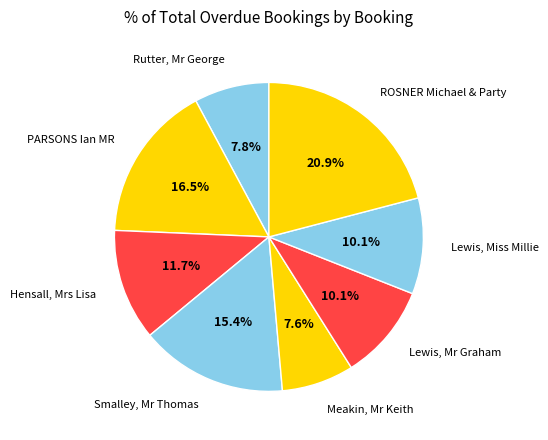

What percentage is the Hensall, Mrs Lisa slice, to the nearest percent?

12%